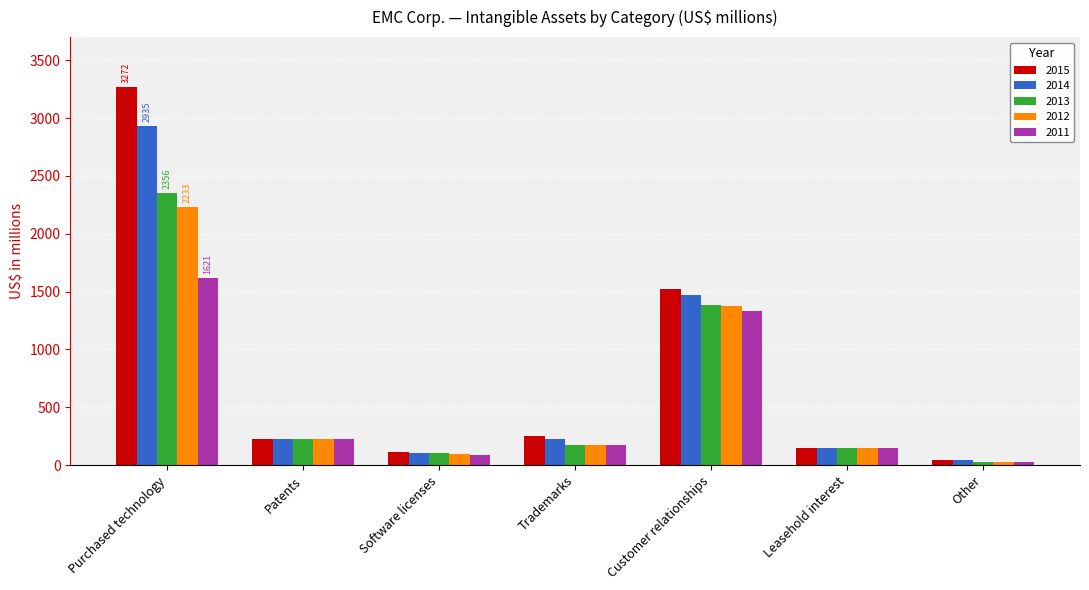

What is the label of the 1st bar from the right?

Other